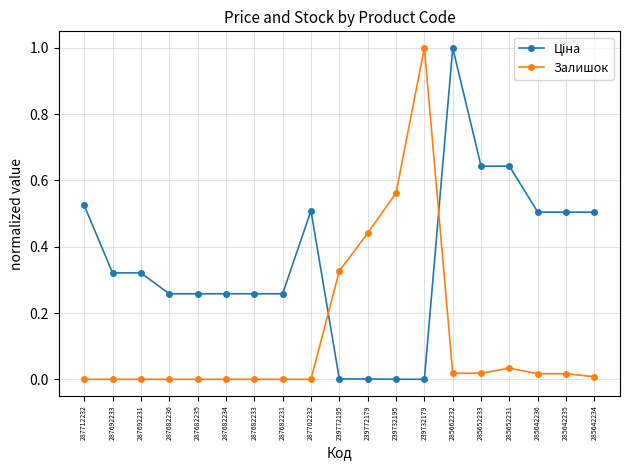

What is the sum of all Залишок values?

2.4